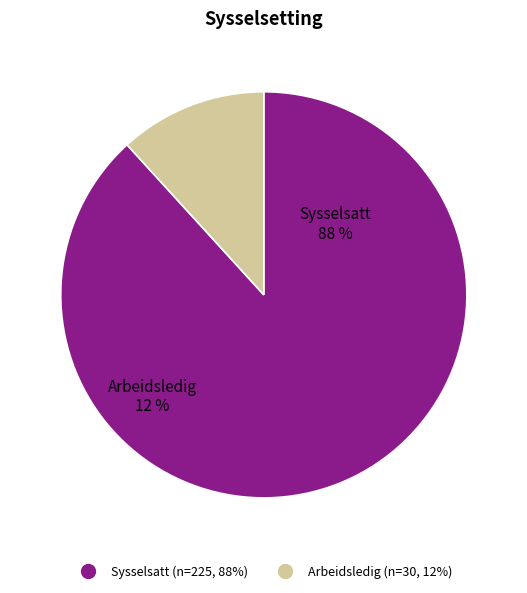

How many segments does this pie chart have?

2